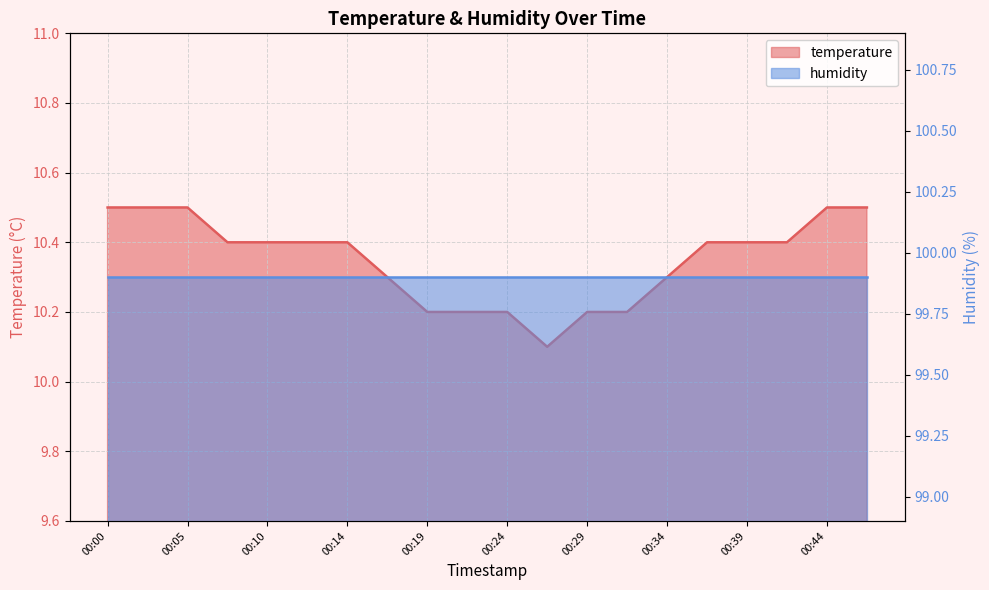

What is the change in value from 00:37 to 00:46?

+0.1